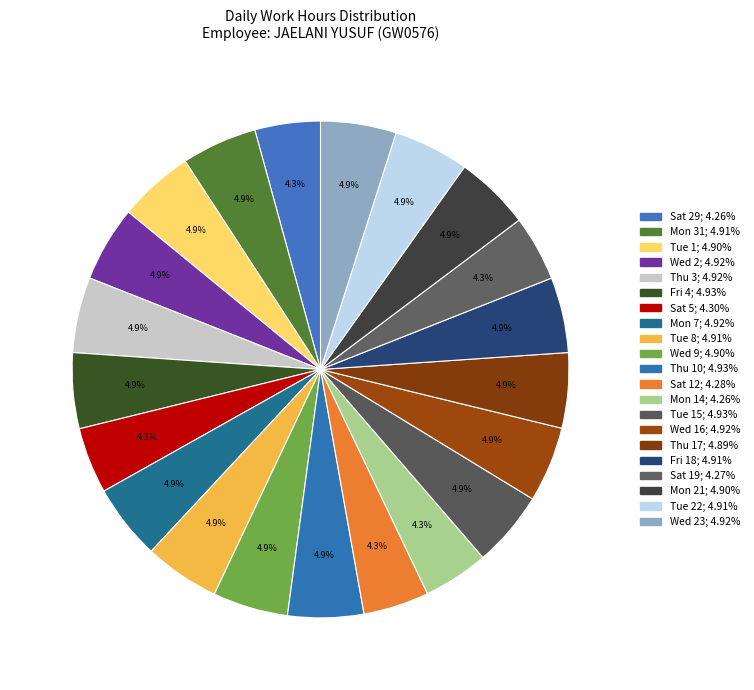

What is the largest slice in the pie chart?

Thu 10